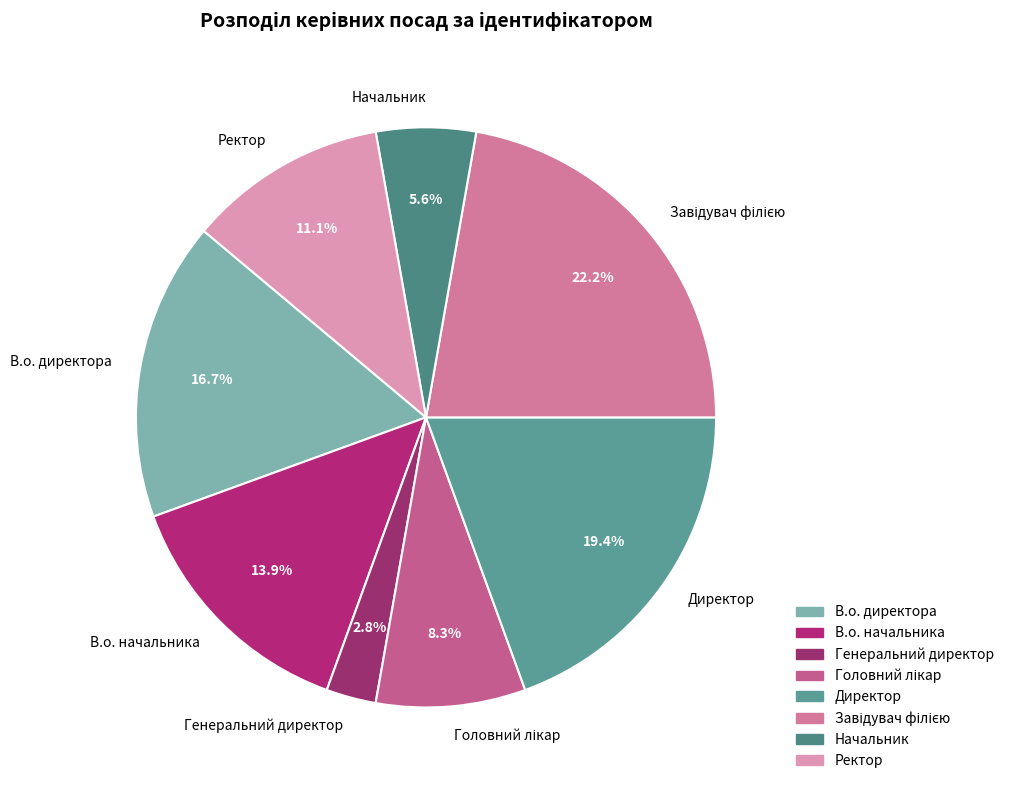

The Ректор slice represents 11% of the pie. True or false?

True